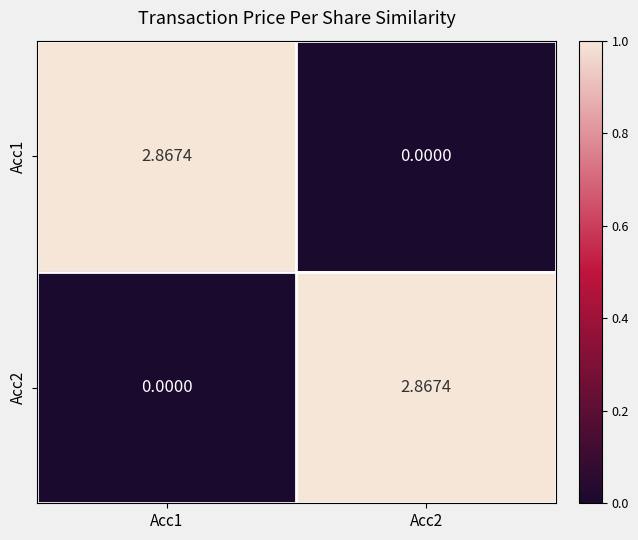

How many values in the Acc2 series are below 2?

1